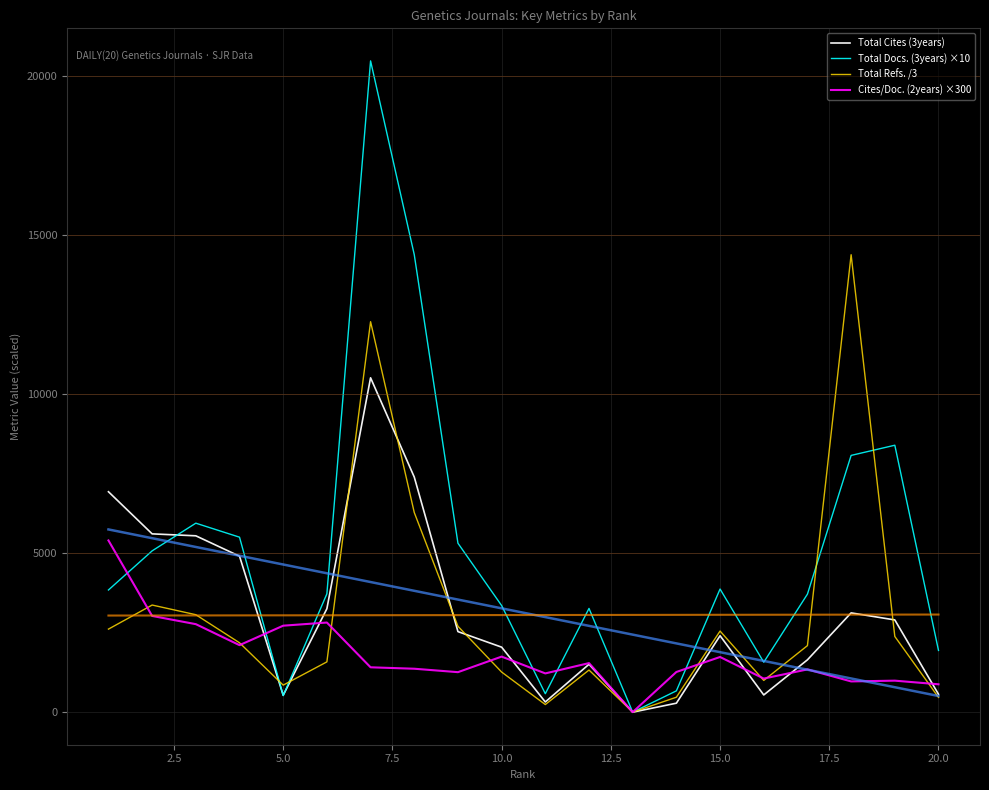

What is the maximum value for Total Docs. (3years) ×10?

20470.0